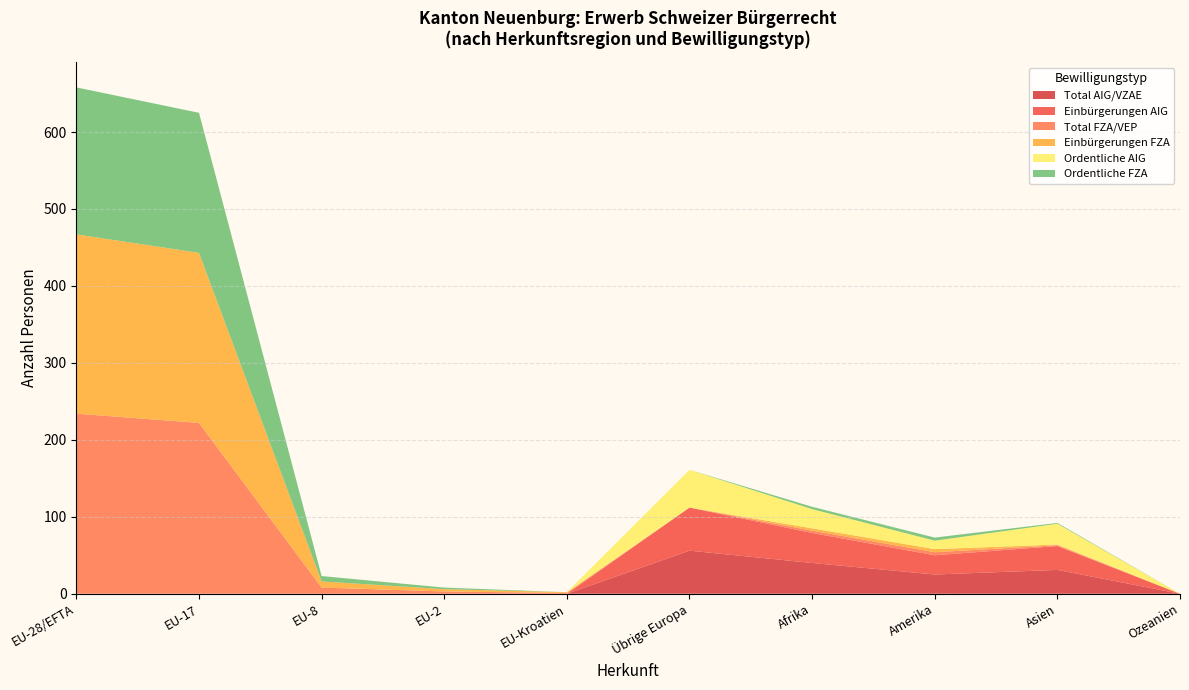

At which label does Total AIG/VZAE reach its peak?

Übrige Europa